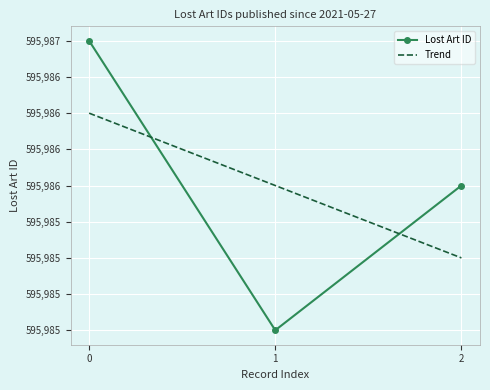

Rank the categories by value from lowest to highest.

1, 2, 0